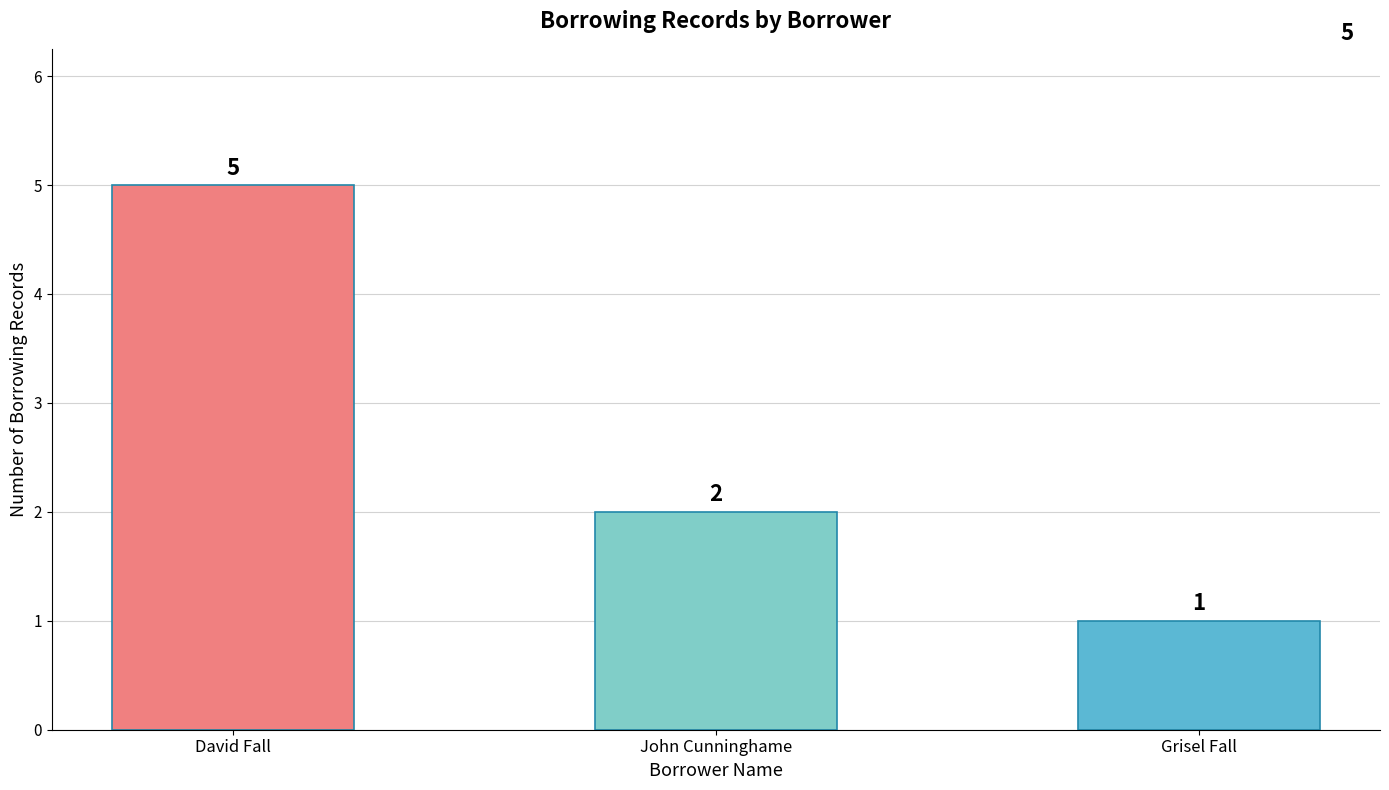

The chart shows a value of 1 at Grisel Fall. True or false?

True